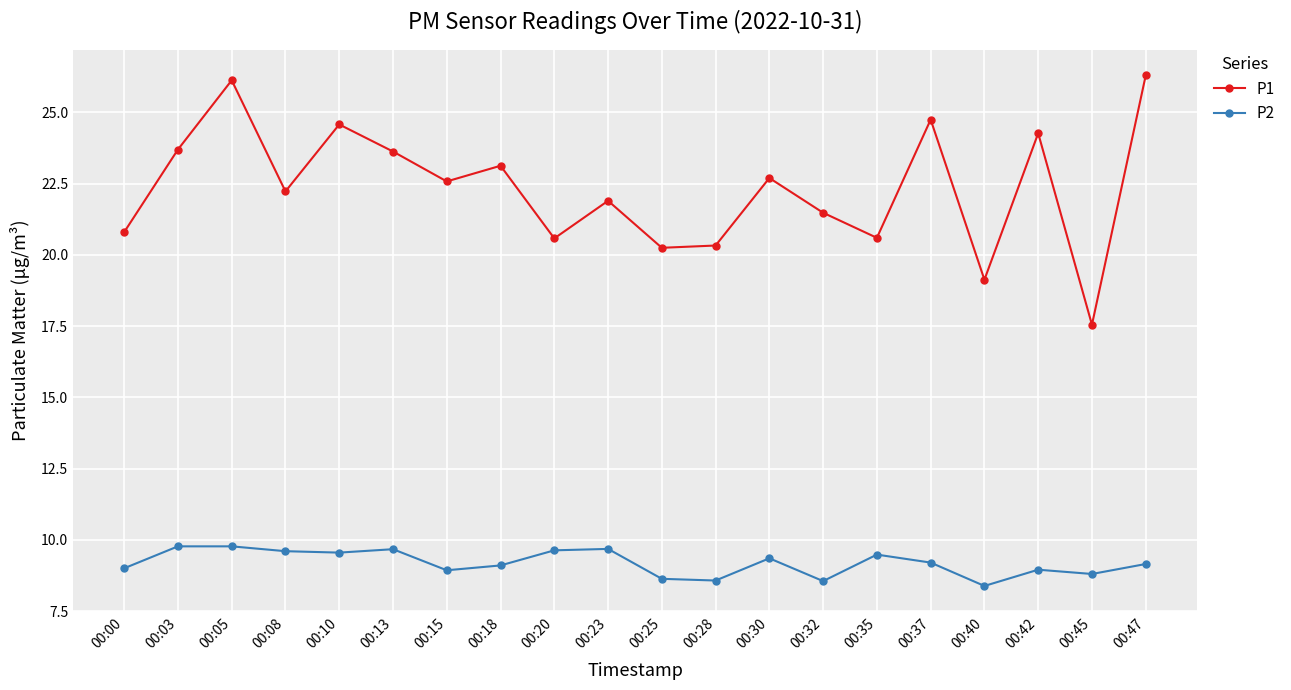

The value of P1 at 00:18 is 33.5. True or false?

False